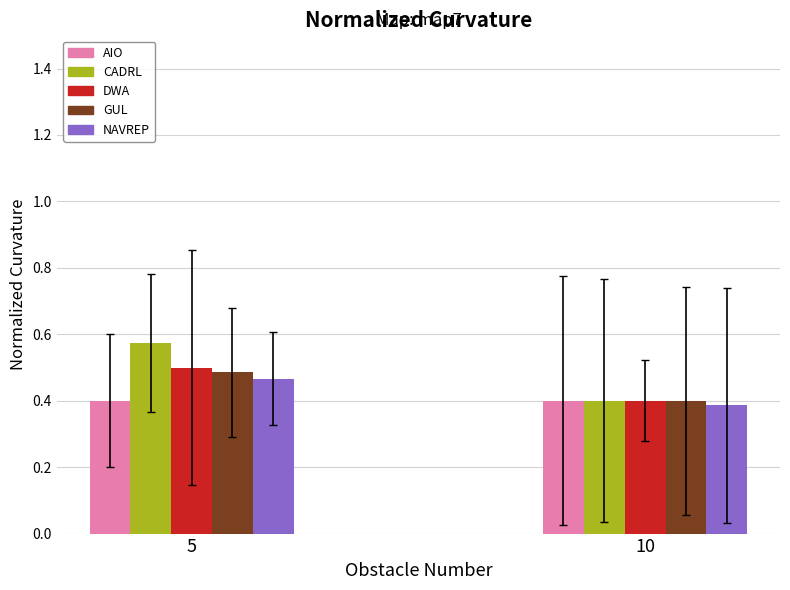

What is the minimum value shown in the chart?

0.4